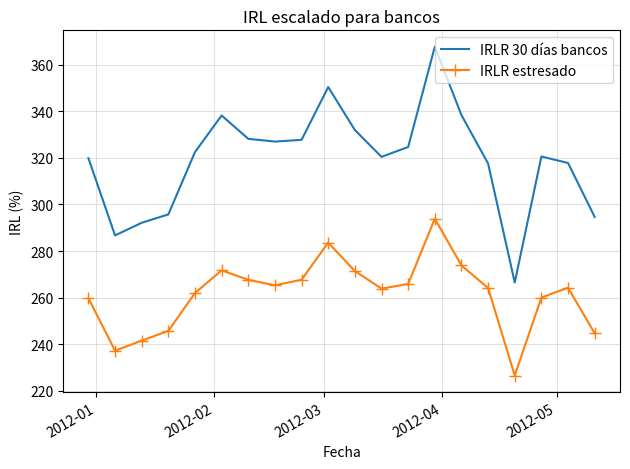

Which series has the largest total across all categories?

IRLR 30 días bancos